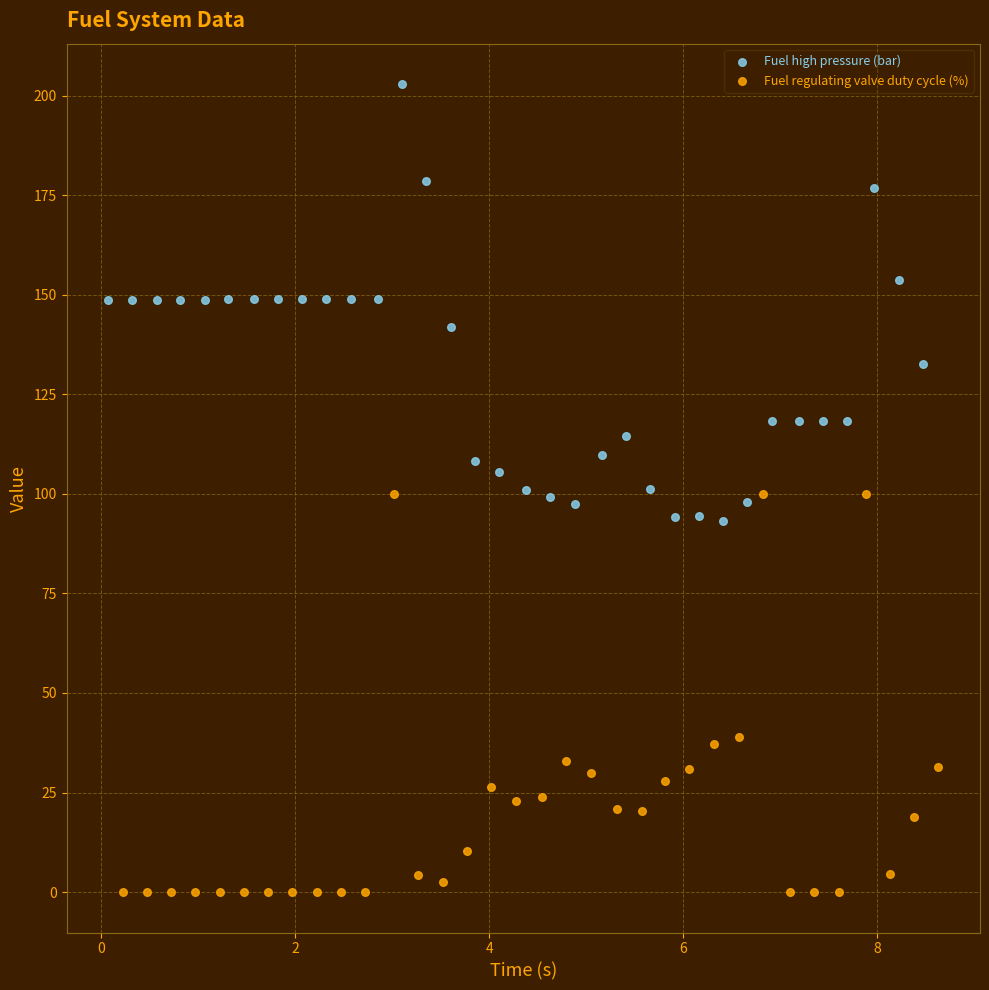

Which series contains the lowest Y value?

Fuel regulating valve duty cycle (%)